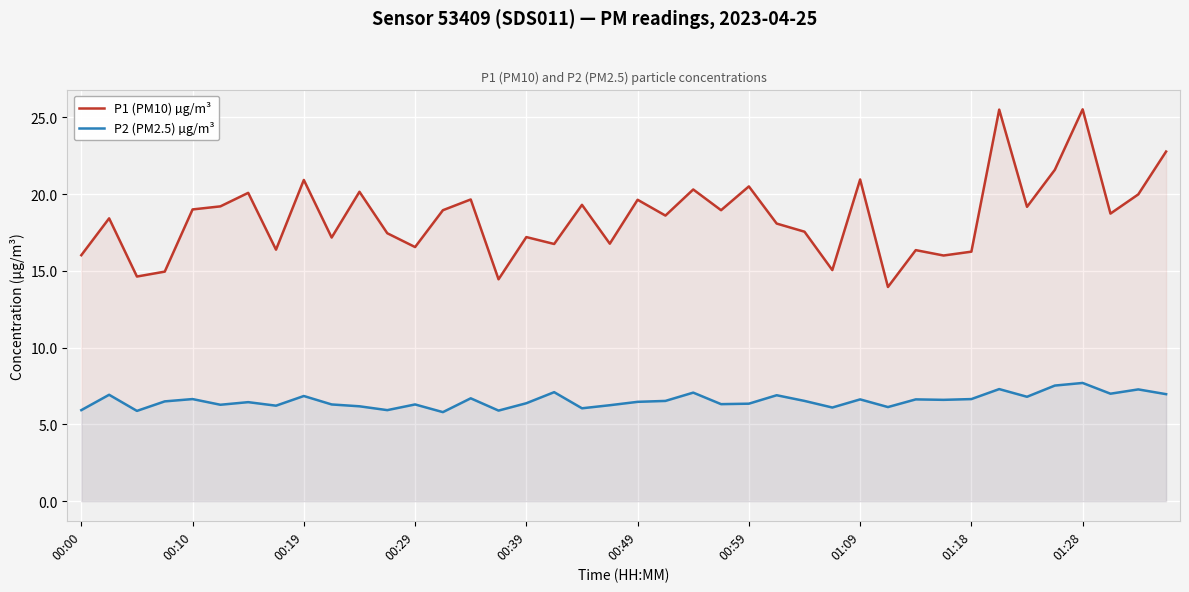

True or false: P1 (PM10) µg/m³ and P2 (PM2.5) µg/m³ intersect in this chart.

False